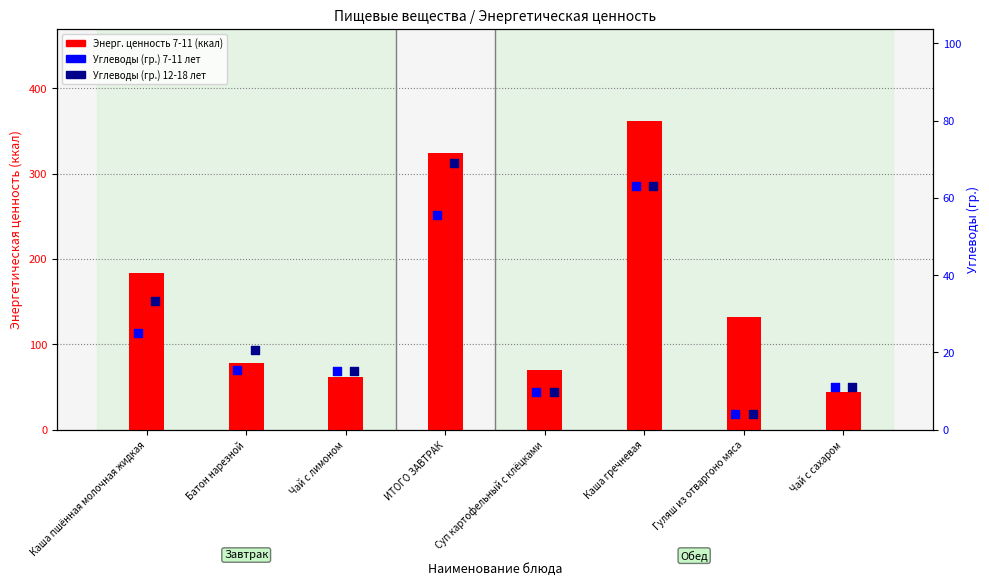

Which series has the largest Y range (max minus min)?

Энерг. ценность 7-11 лет (ккал)